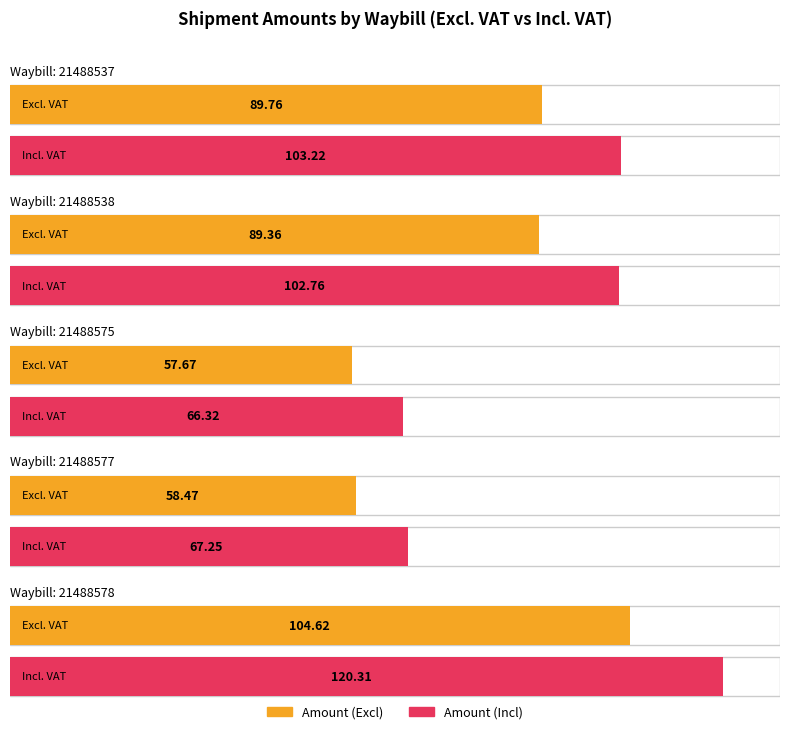

What is the minimum value for Amount (Incl)?

66.3